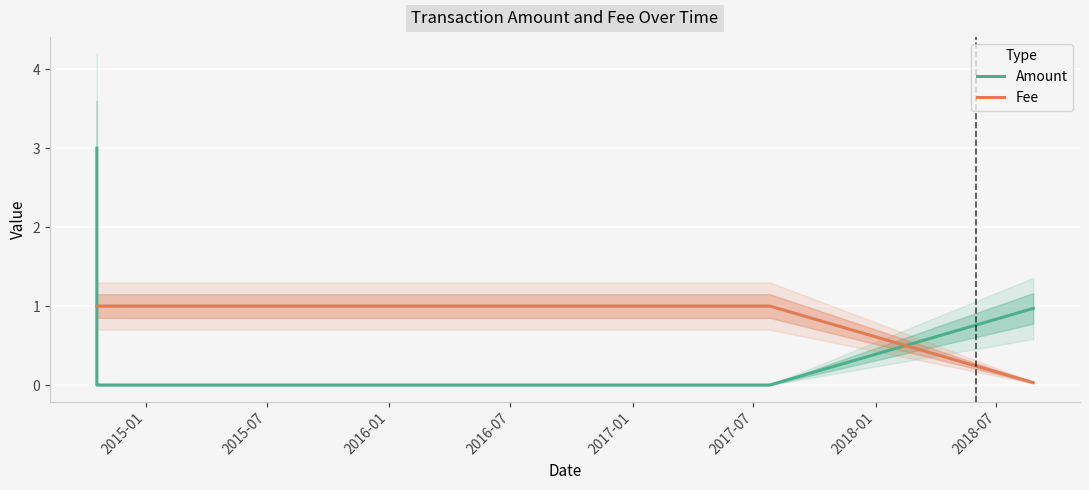

What is the sum of all Amount values?

4.0